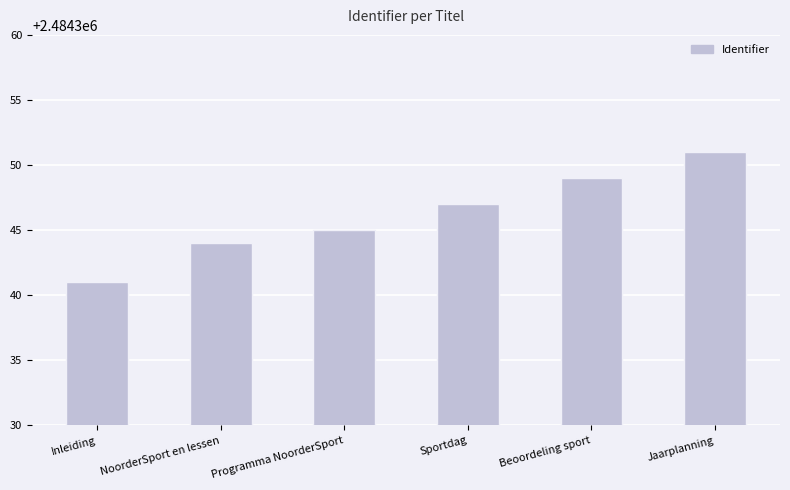

Reading left to right, list all the values displayed in this chart.

Inleiding=2484341	NoorderSport en lessen=2484344	Programma NoorderSport=2484345	Sportdag=2484347	Beoordeling sport=2484349	Jaarplanning=2484351